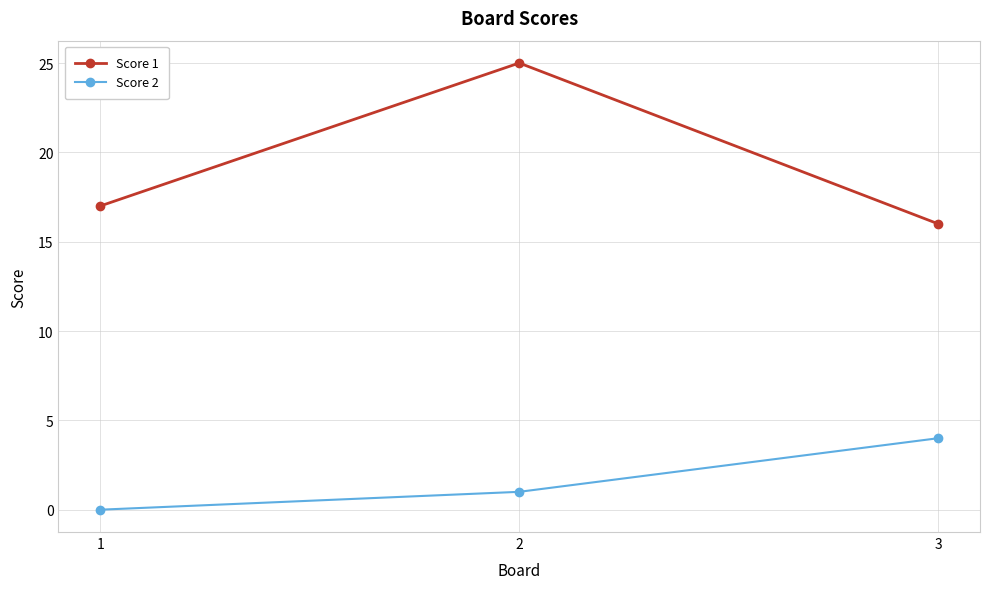

Is it true that Score 1 equals 25 at 1?

False